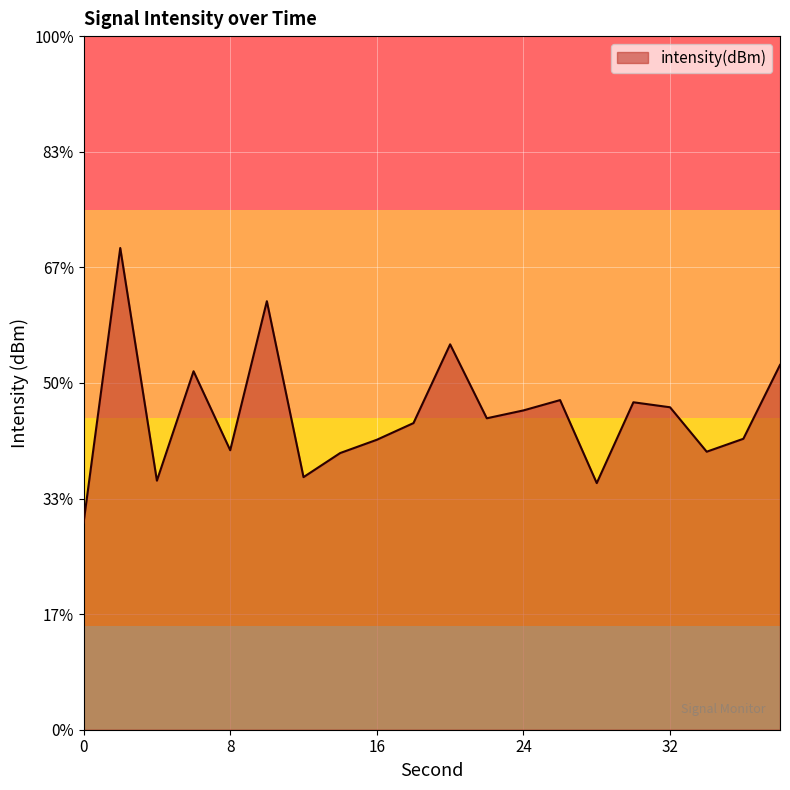

What is the sum of the values at 36 and 20?

-225.4